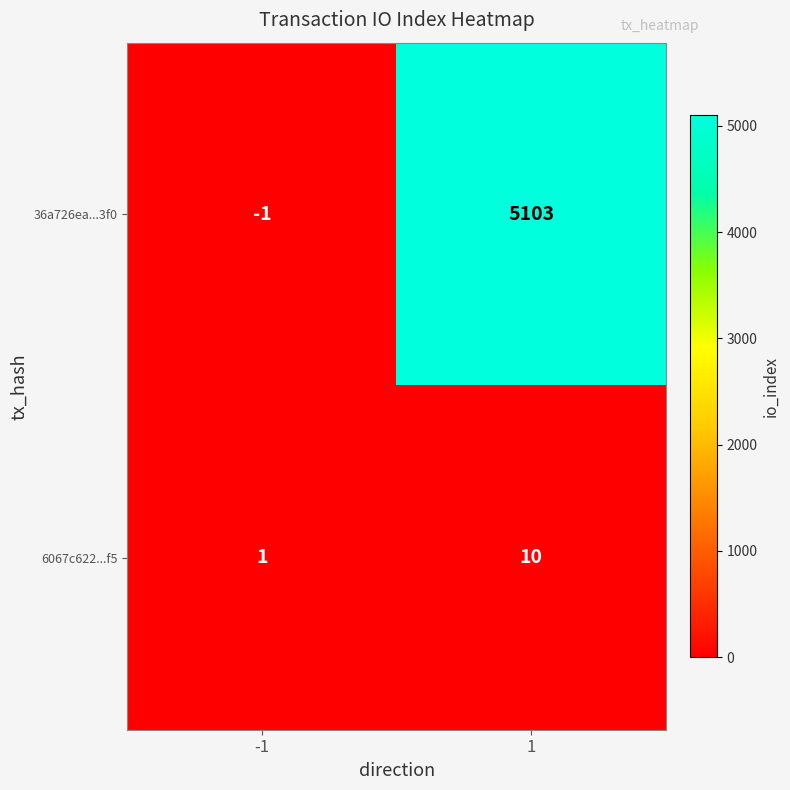

Is the value of 6067c622...f5 at -1 greater than the value of 36a726ea...3f0 at -1?

Yes